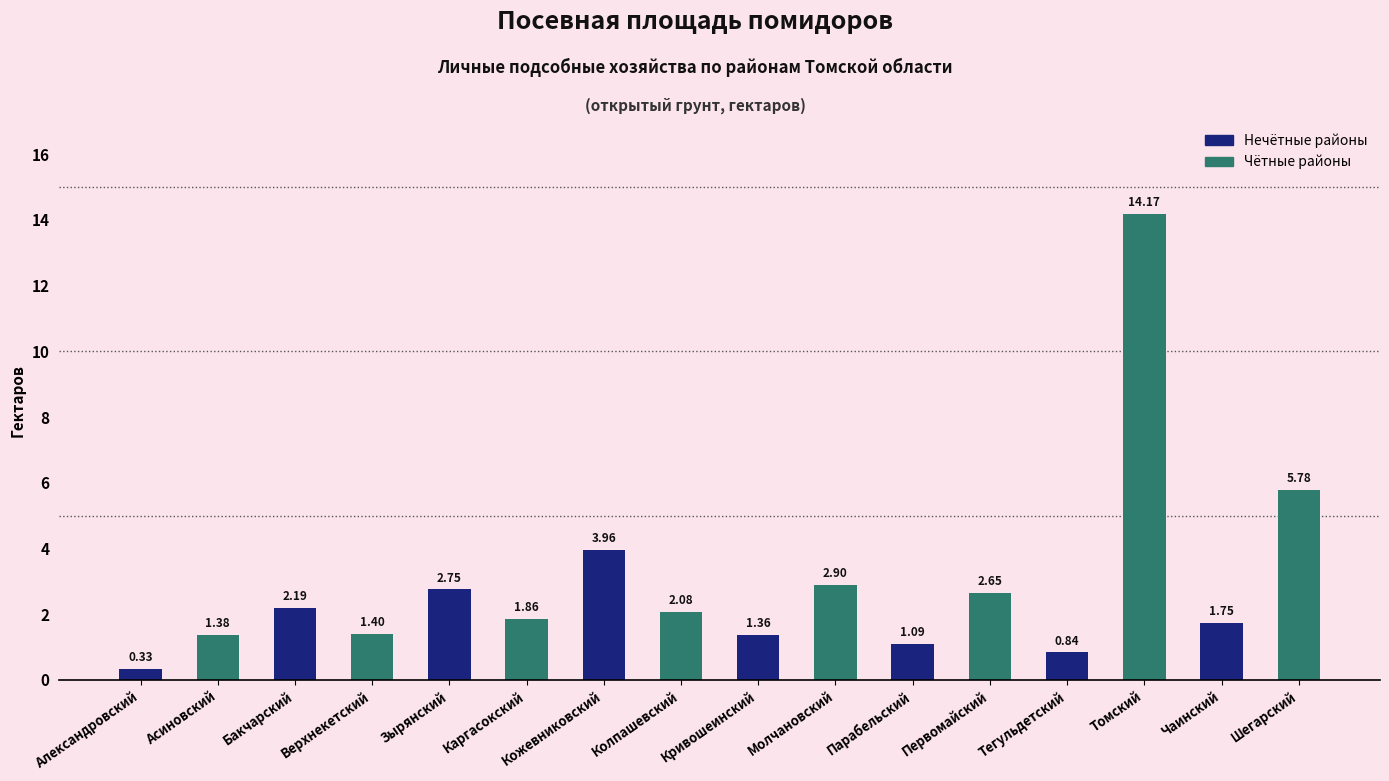

At which label does the data first exceed 2?

Бакчарский